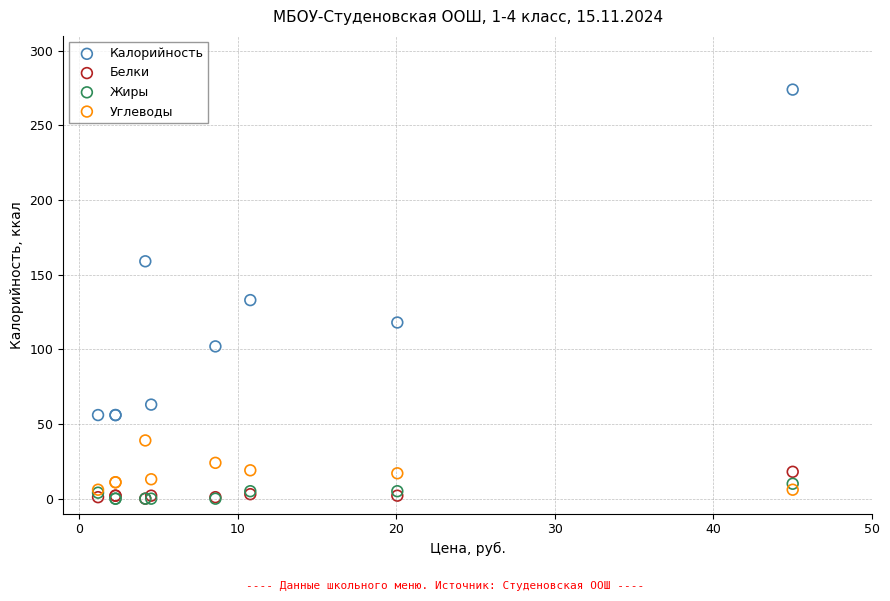

Which series has the largest Y range (max minus min)?

Калорийность